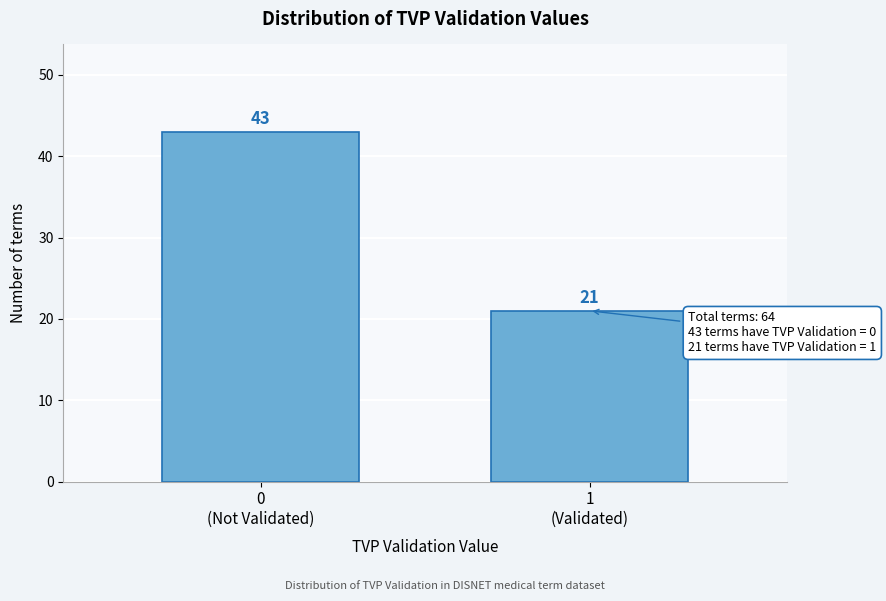

Reading left to right, extract all data points from this chart.

43	21